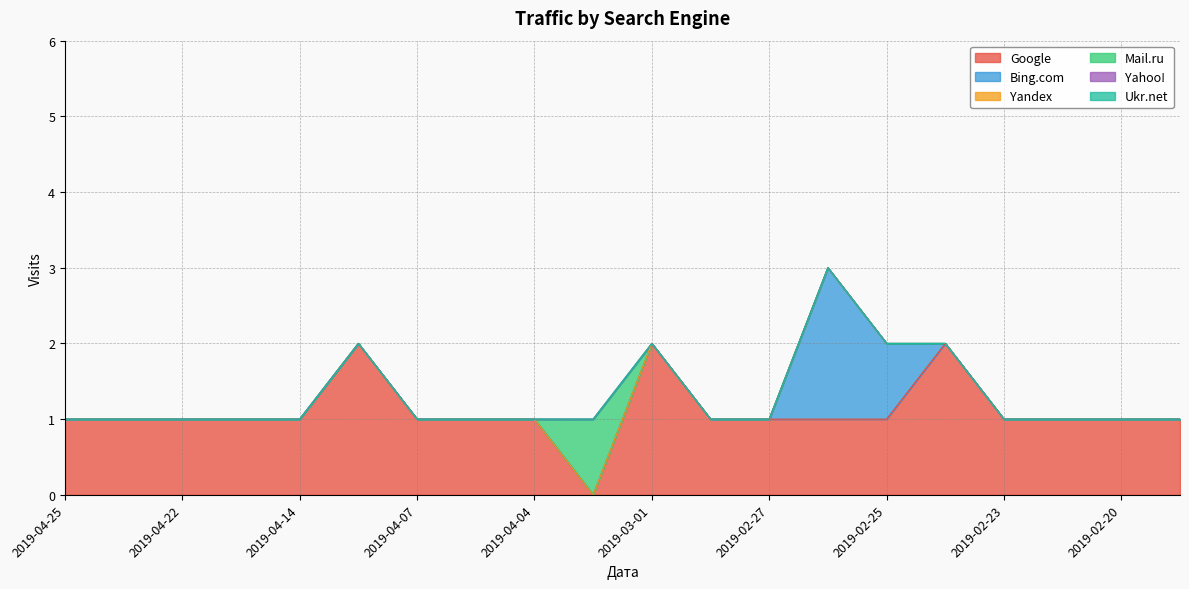

How many values in the Bing.com series exceed 0?

2